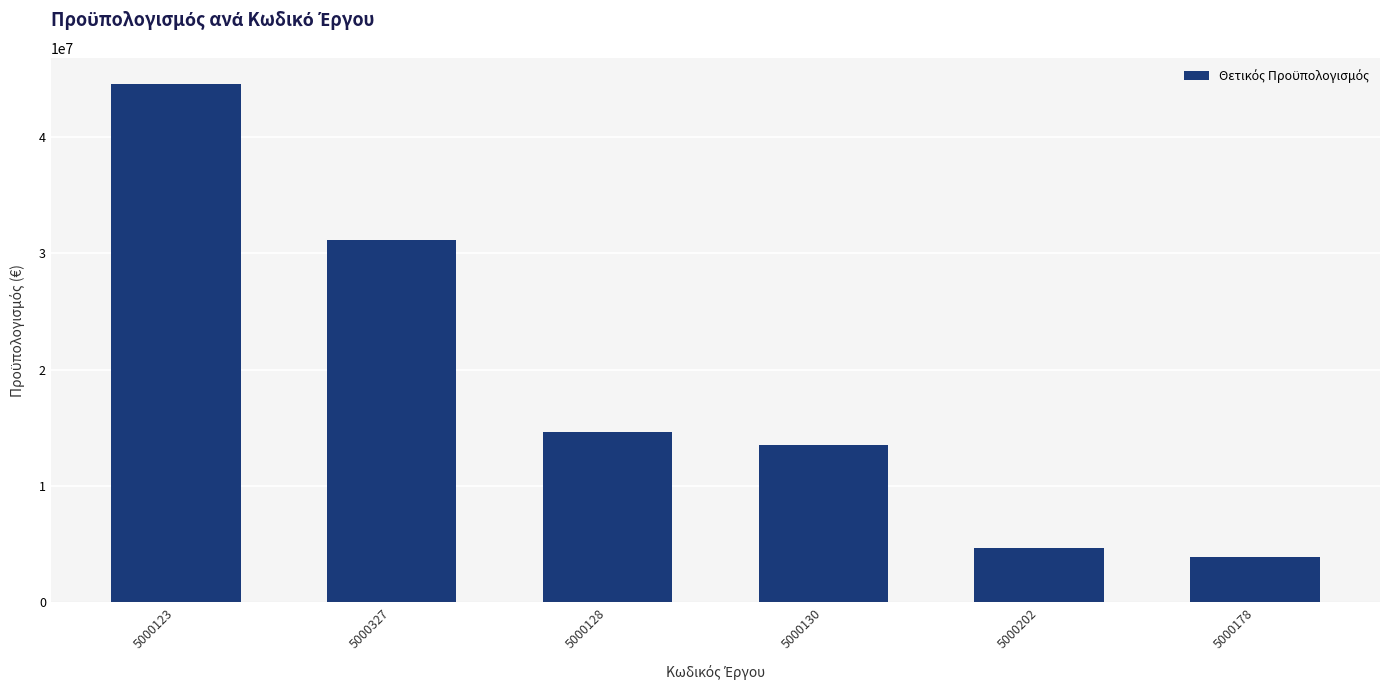

Reading left to right, what are all the values shown in this chart?

44551583.8	31112016.6	14609123.1	13483446.0	4677522.7	3910436.4